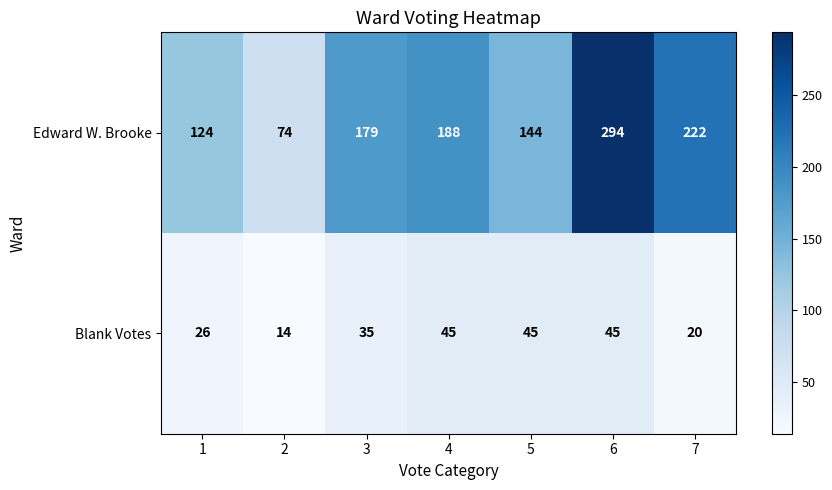

The Edward W. Brooke series shows 430 at 6. True or false?

False